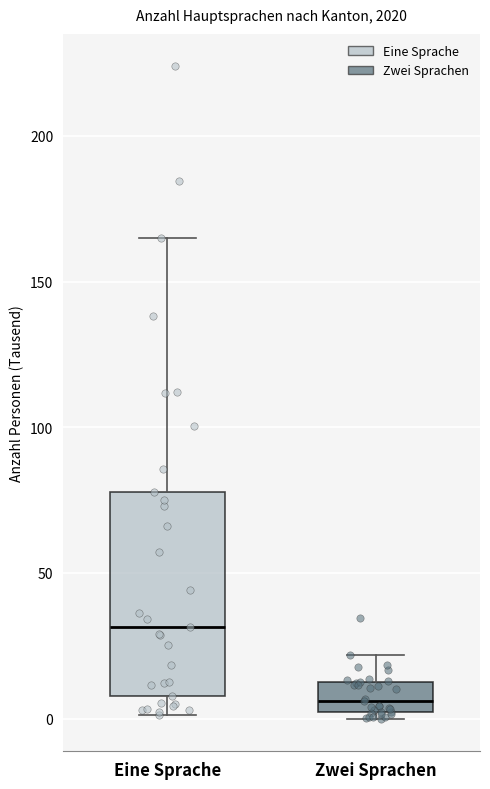

Which box is the tallest, from its lower edge to its upper edge?

Eine Sprache